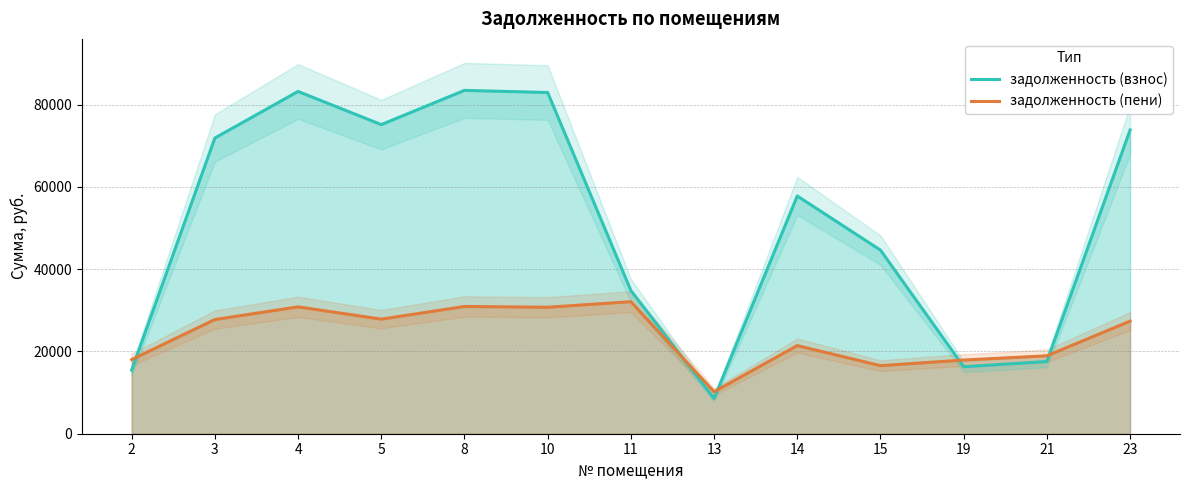

Reading right to left, list all the values displayed in this chart.

задолженность (взнос): 23=73802.6	21=17546.9	19=16270.4	15=44617.4	14=57770.4	13=8558.8	11=34801.4	10=82916.0	8=83432.0	5=75114.6	4=83174.0	3=71856.6	2=15448.4
задолженность (пени): 23=27362.1	21=18935.3	19=17901.8	15=16536.7	14=21411.7	13=10198.2	11=32080.2	10=30731.5	8=30922.7	5=27840.0	4=30827.1	3=27744.4	2=18022.0